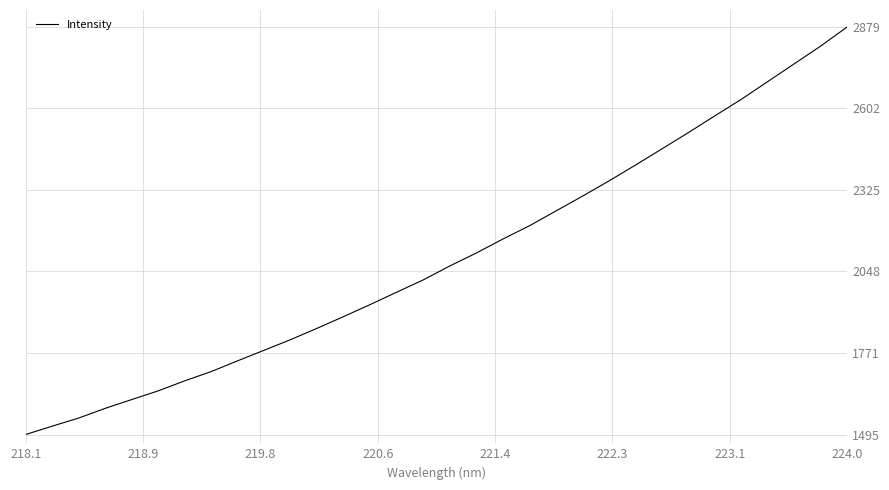

What is the maximum value shown in the chart?

2879.1